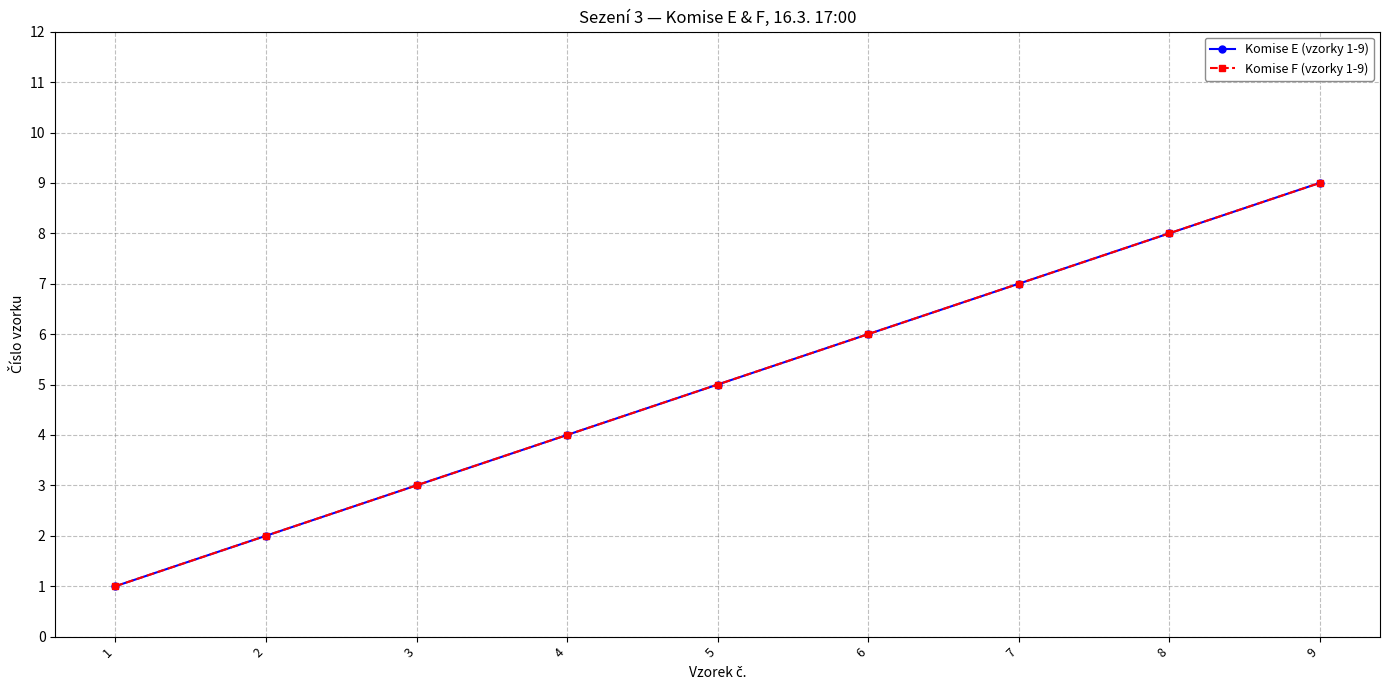

True or false: Komise F (vzorky 1-9) and Komise E (vzorky 1-9) cross at least once.

False